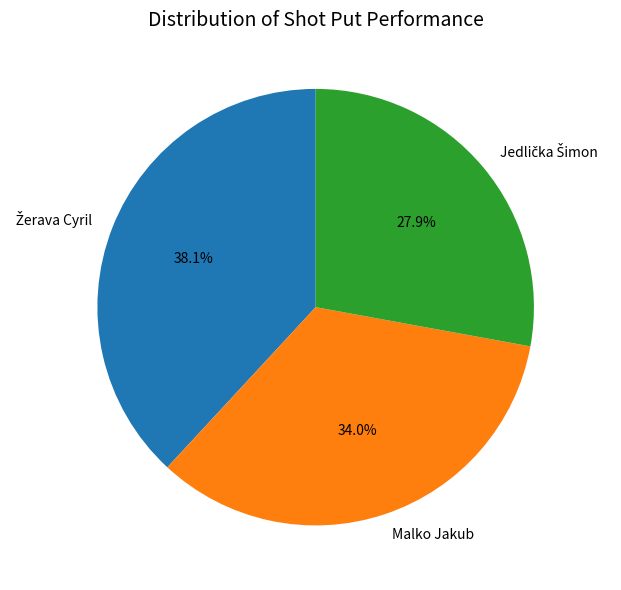

Is there any slice that represents more than half of the pie?

No